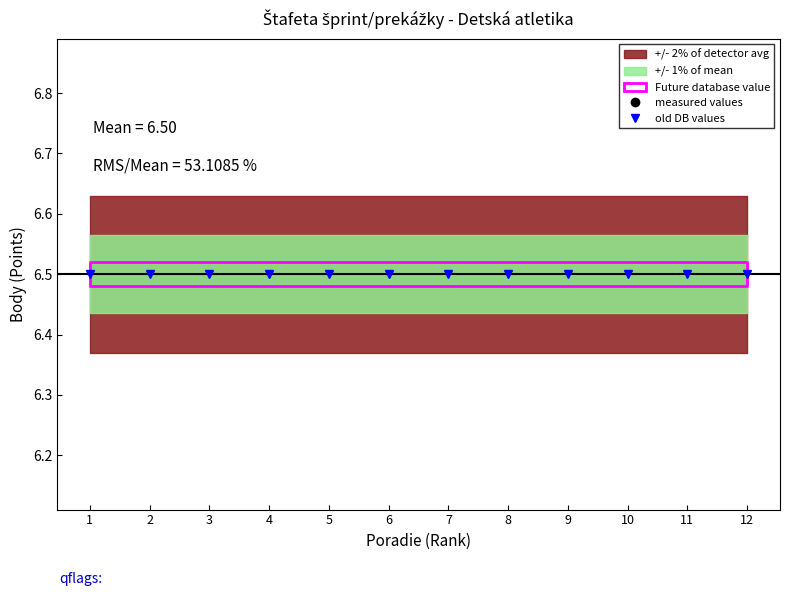

Between 7 and 10, which series saw the biggest shift?

measured values